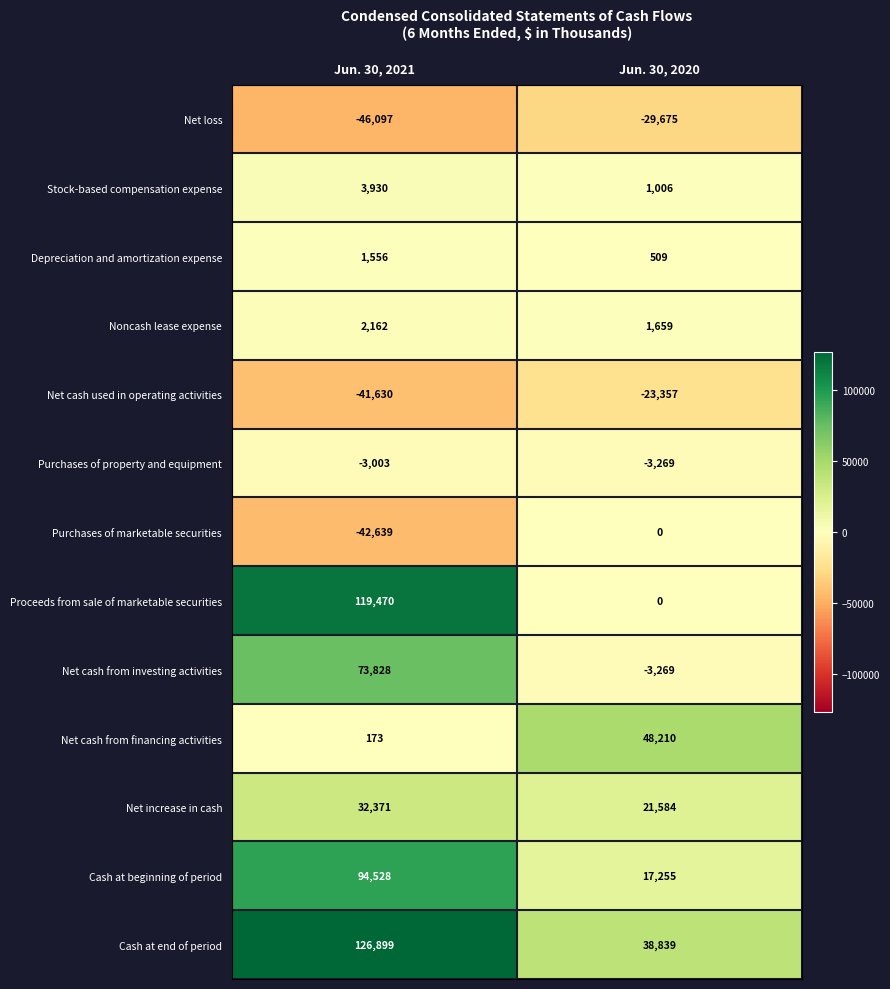

What is the sum of the Net cash from financing activities values at Jun. 30, 2021 and Jun. 30, 2020?

48383